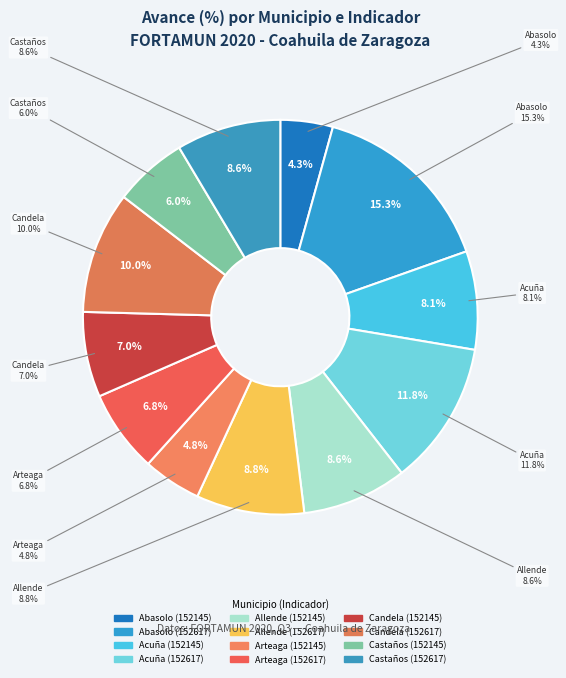

The Candela
(152617) slice represents 10% of the pie. True or false?

True